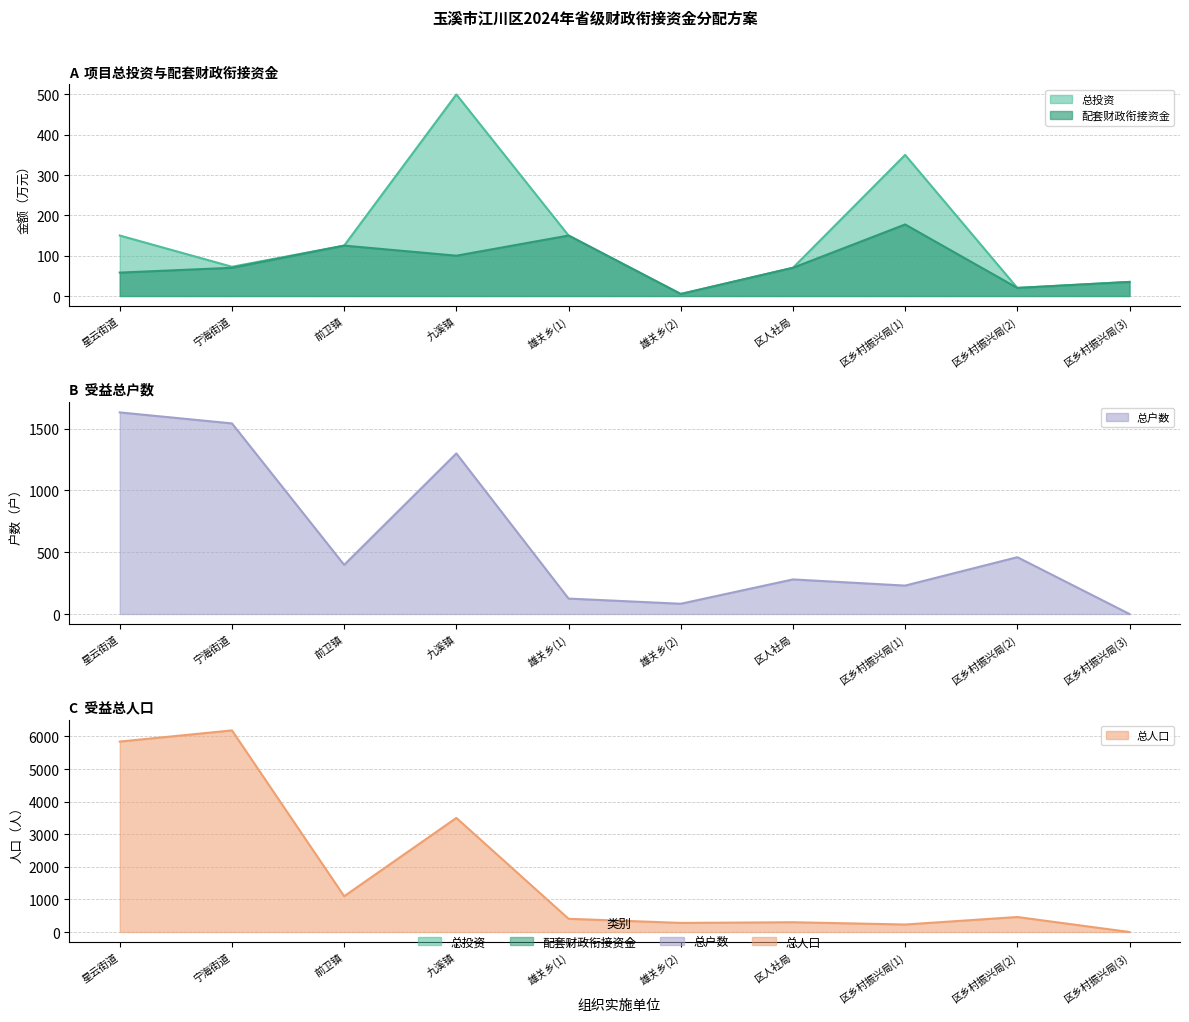

At 宁海街道, list the series in order from smallest to largest.

配套财政衔接资金, 总投资, 总户数, 总人口